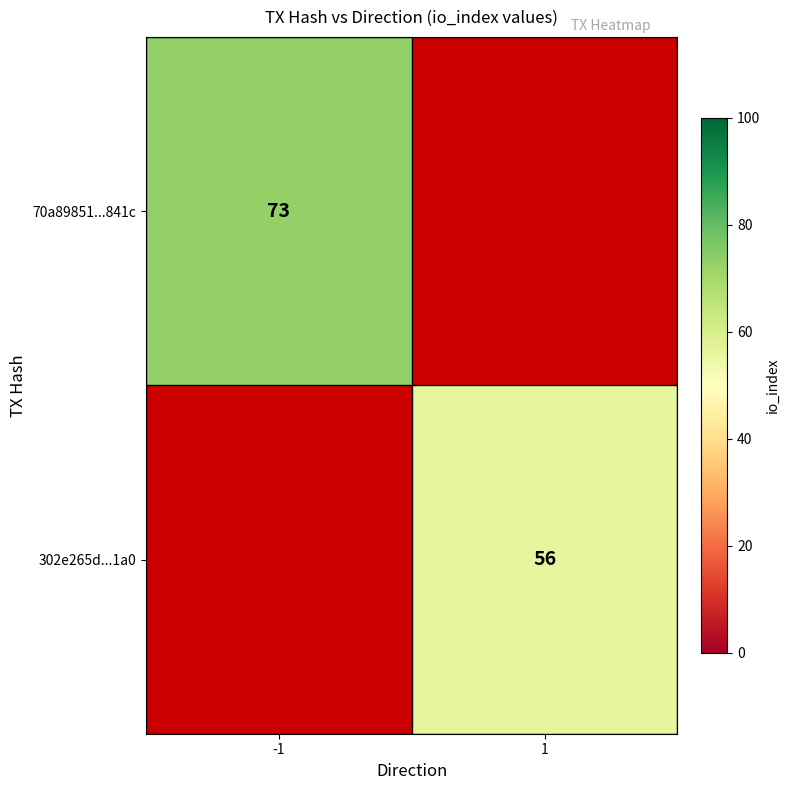

The 302e265d...1a0 series shows 56 at 1. True or false?

True